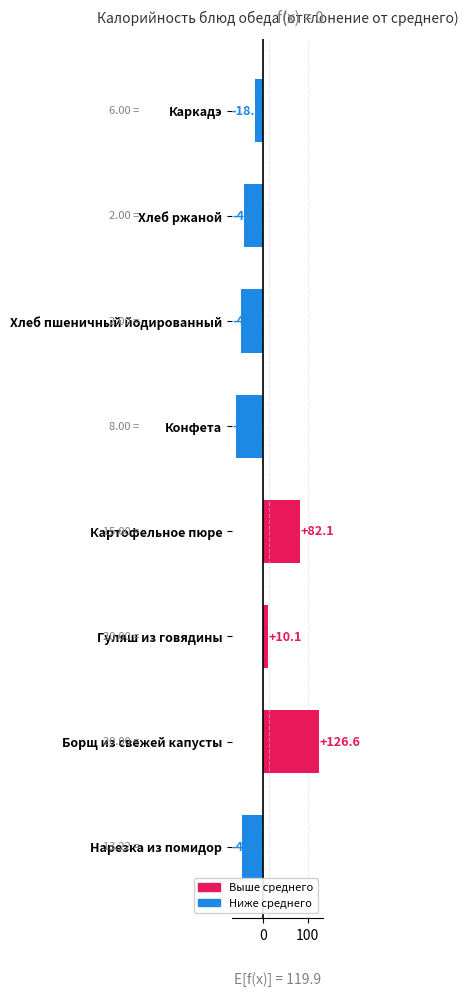

The chart shows a value of 222.2 at Борщ из свежей капусты. True or false?

False